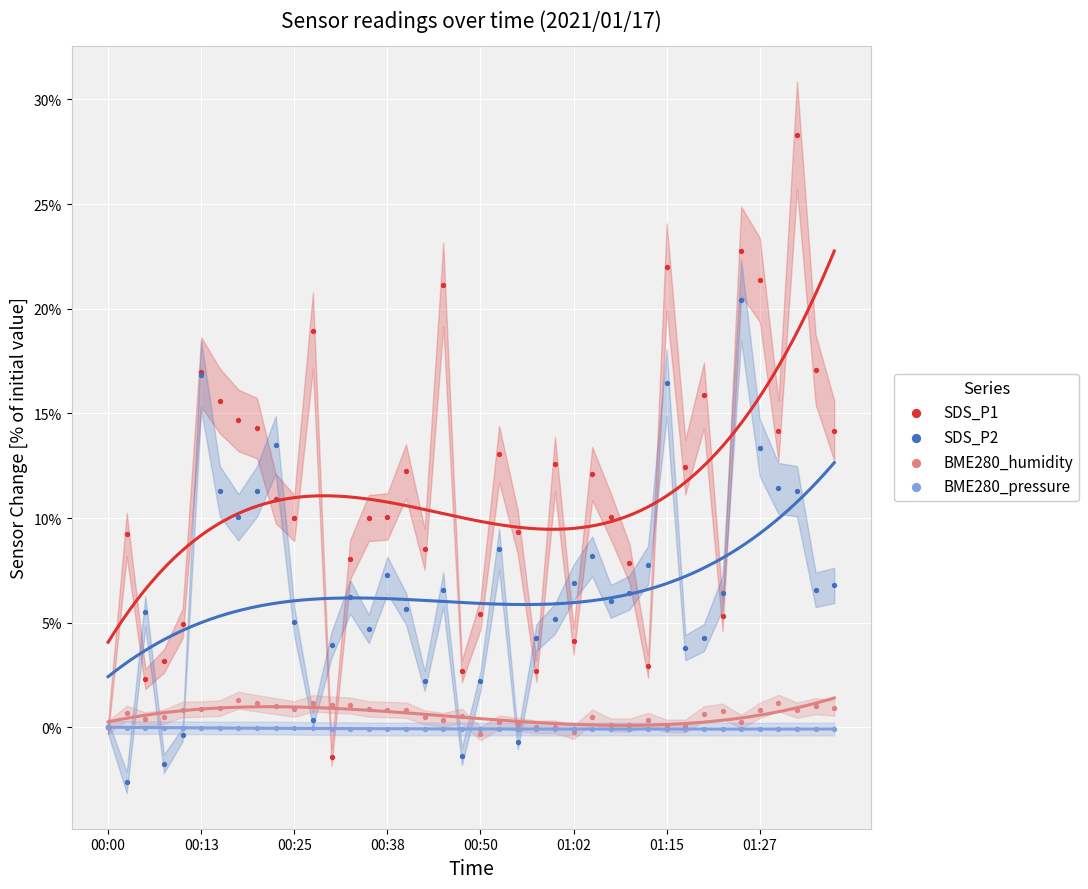

Which series contains the lowest Y value?

SDS_P2